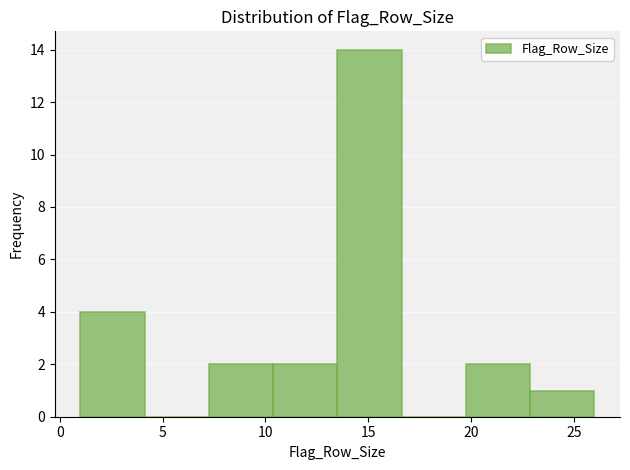

Reading left to right, list every bar in this chart as the range it spans on the x-axis followed by its height. Neither the bar edges nor the heights are printed on the chart, so give them approximately, as read against the axes.

1.0 to 4.0: 4
4.0 to 7.5: 0
7.5 to 10.5: 2
10.5 to 13.5: 2
13.5 to 16.5: 14
16.5 to 20.0: 0
20.0 to 23.0: 2
23.0 to 26.0: 1